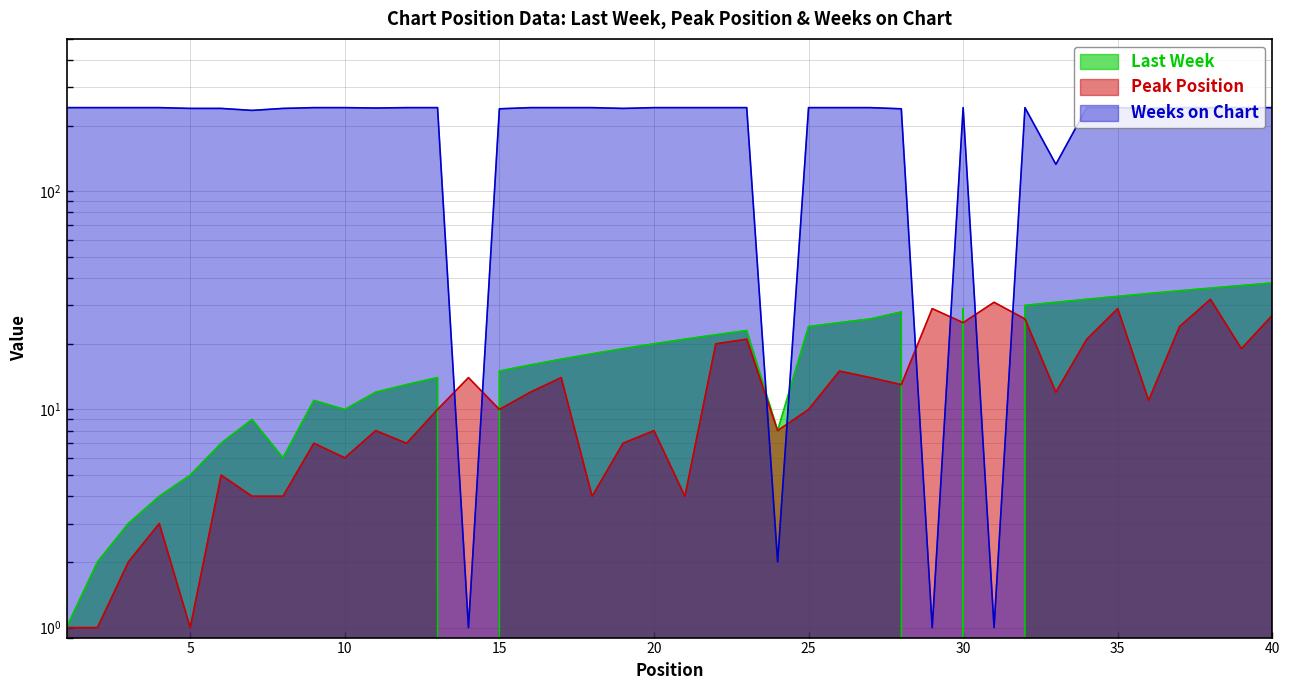

The Peak Position series shows 38 at 23. True or false?

False